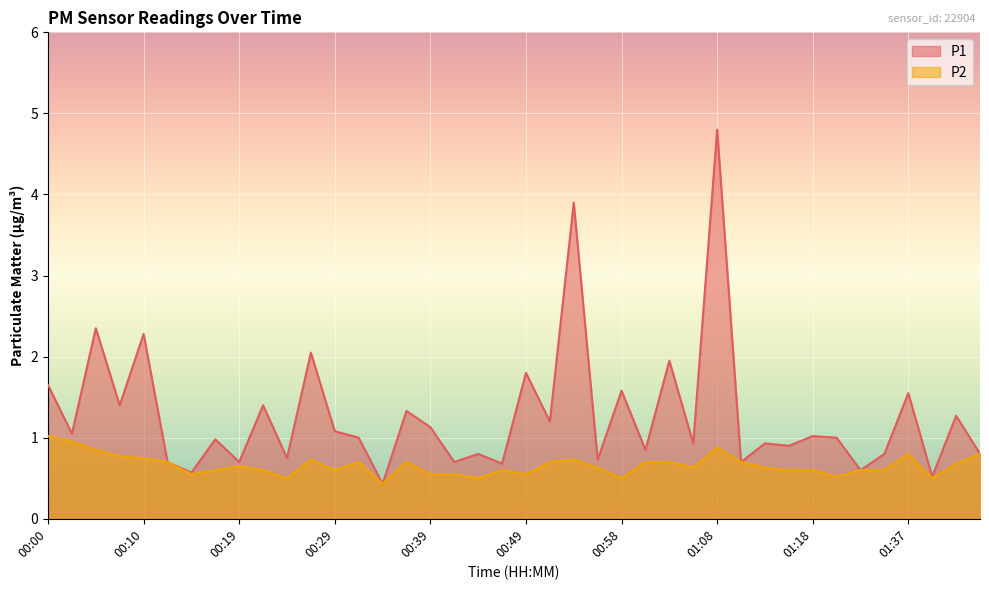

What is the sum of the P2 values at 00:14 and 00:46?

1.1